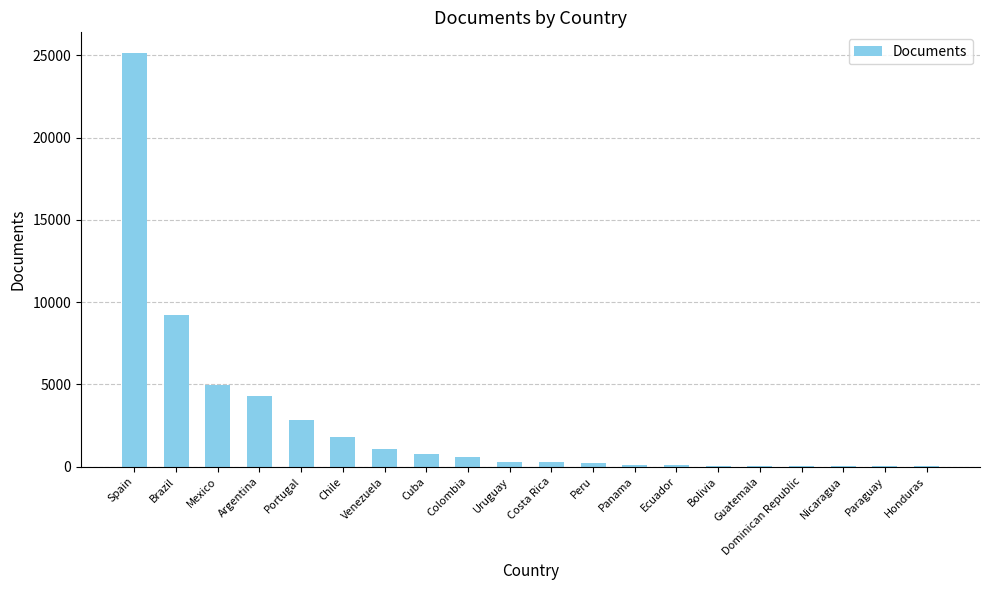

The value at Argentina is 4267. True or false?

True